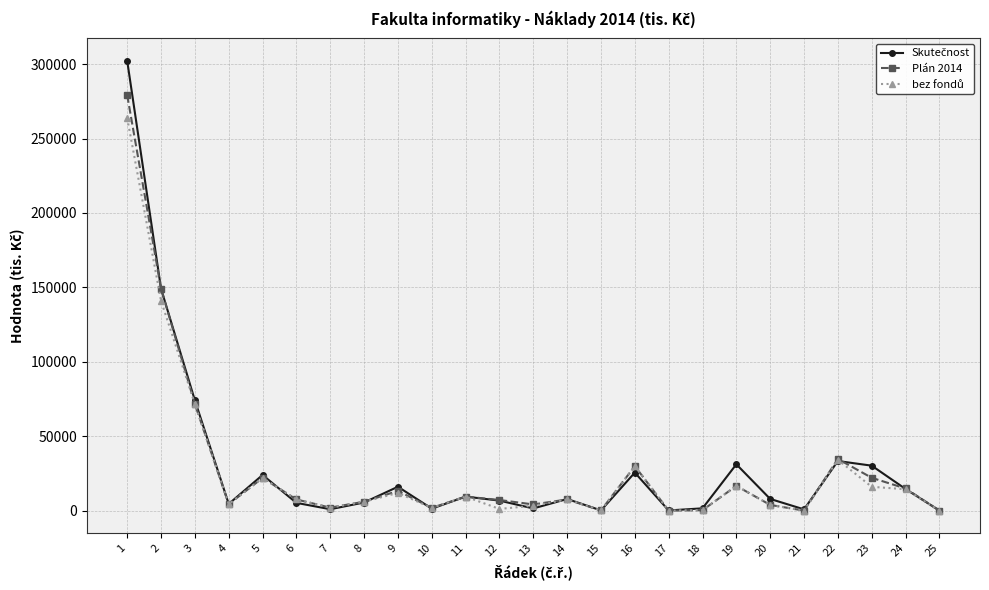

What is the total value across all series at 5?

67893.3